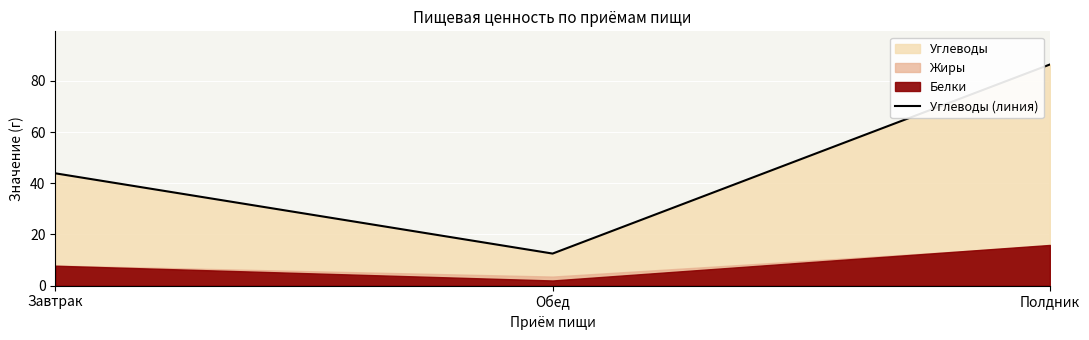

Which label corresponds to the smallest value in the chart?

Обед